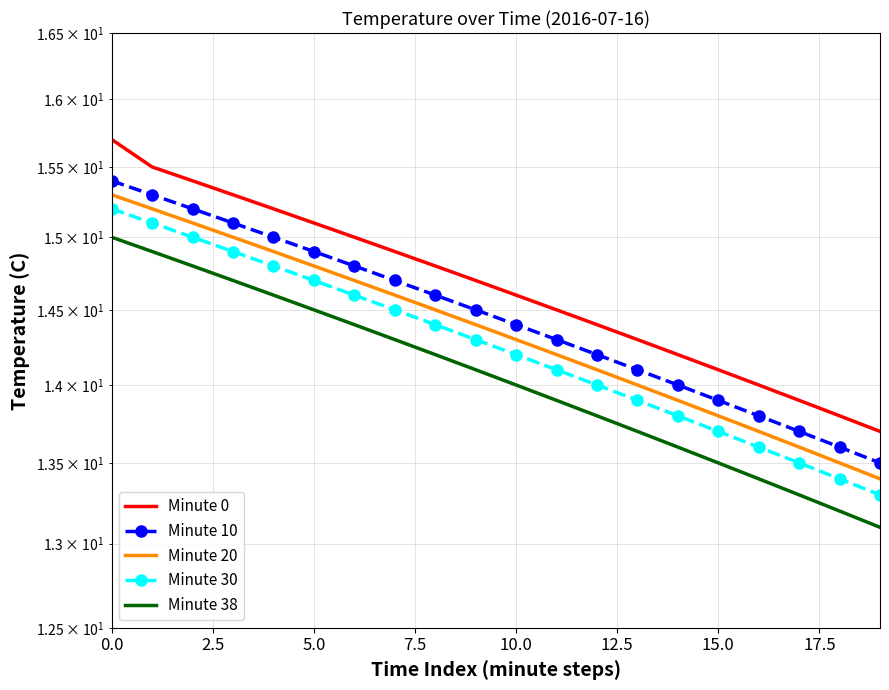

True or false: Minute 38 and Minute 20 intersect in this chart.

False